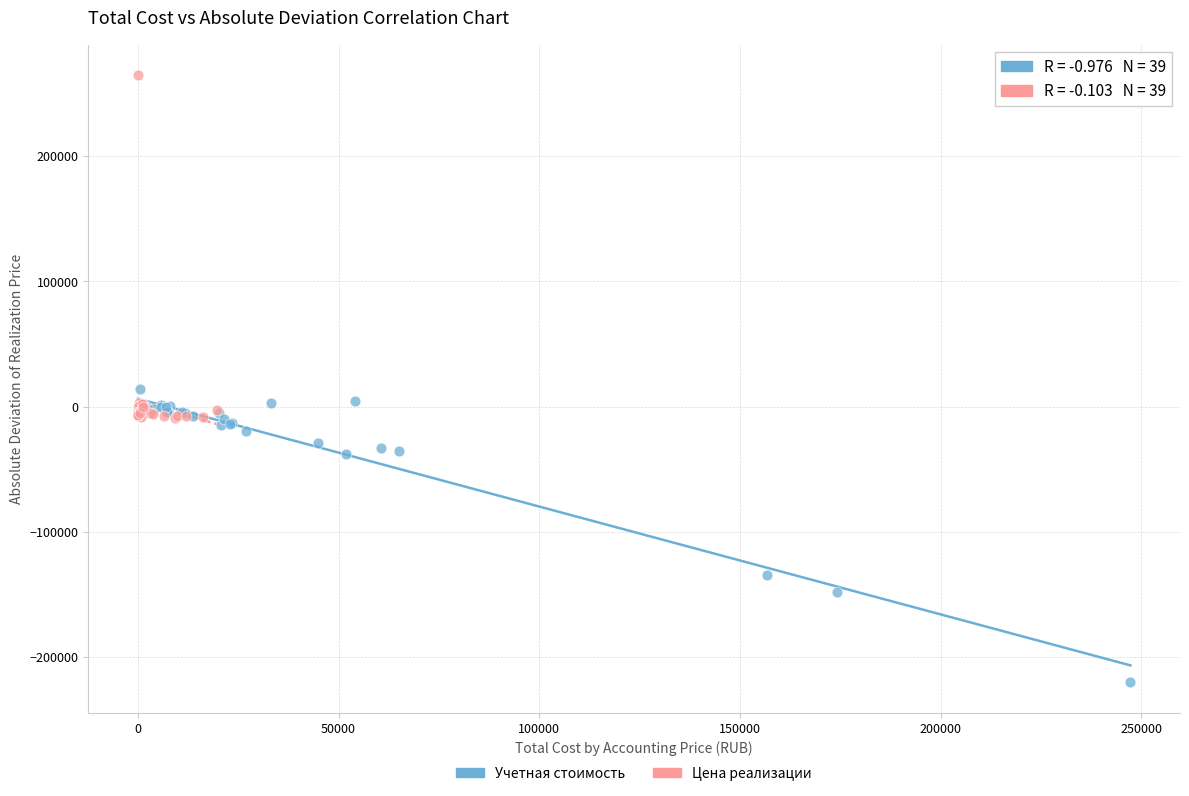

Which series contains the lowest Y value?

Учетная стоимость